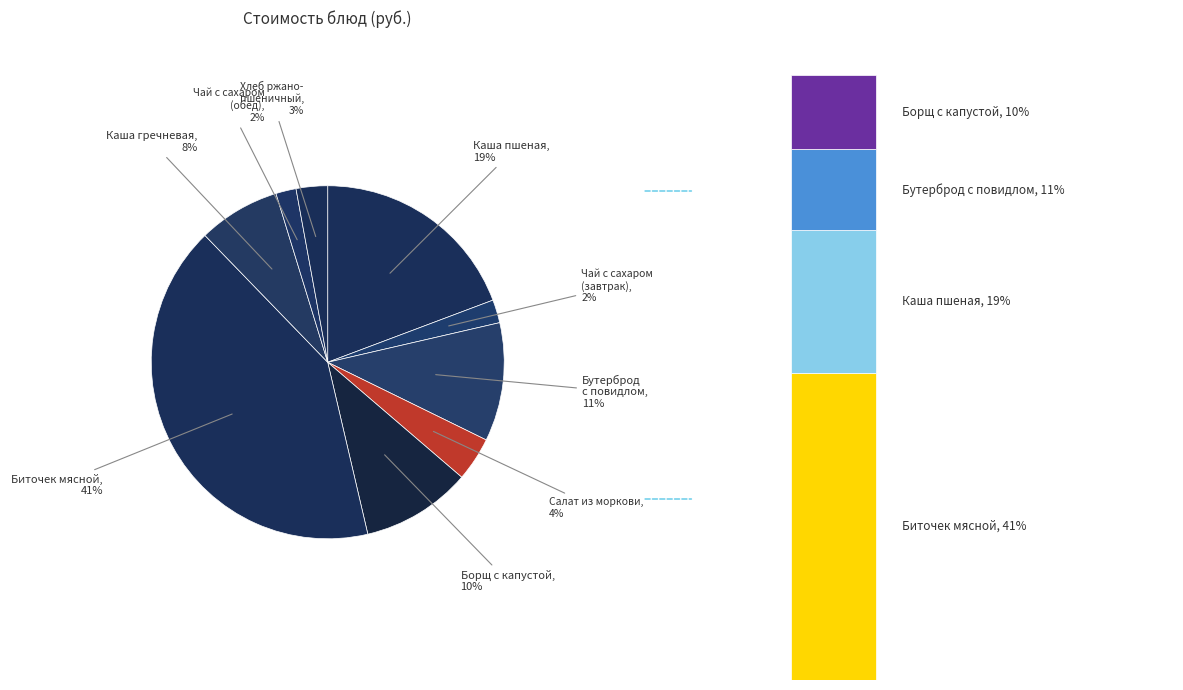

Which slice is the smallest?

чай с сахаром (обед)